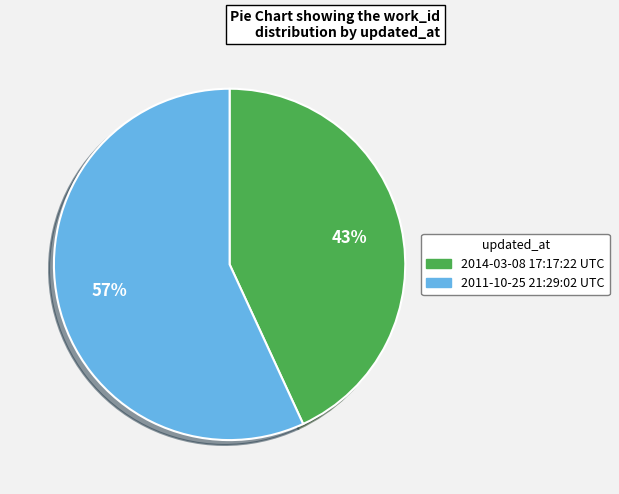

What percentage is the 2011-10-25 21:29:02 UTC slice, to the nearest percent?

57%